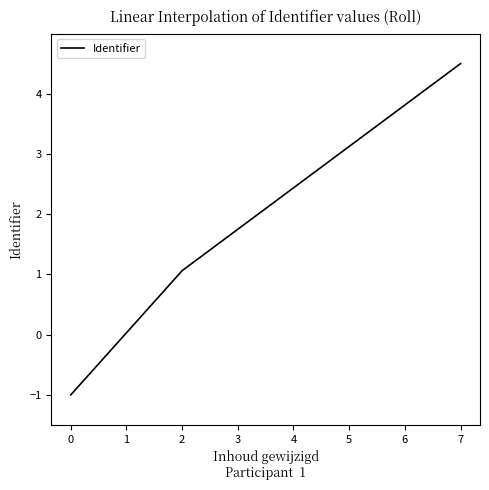

What is the minimum value shown in the chart?

-1.0